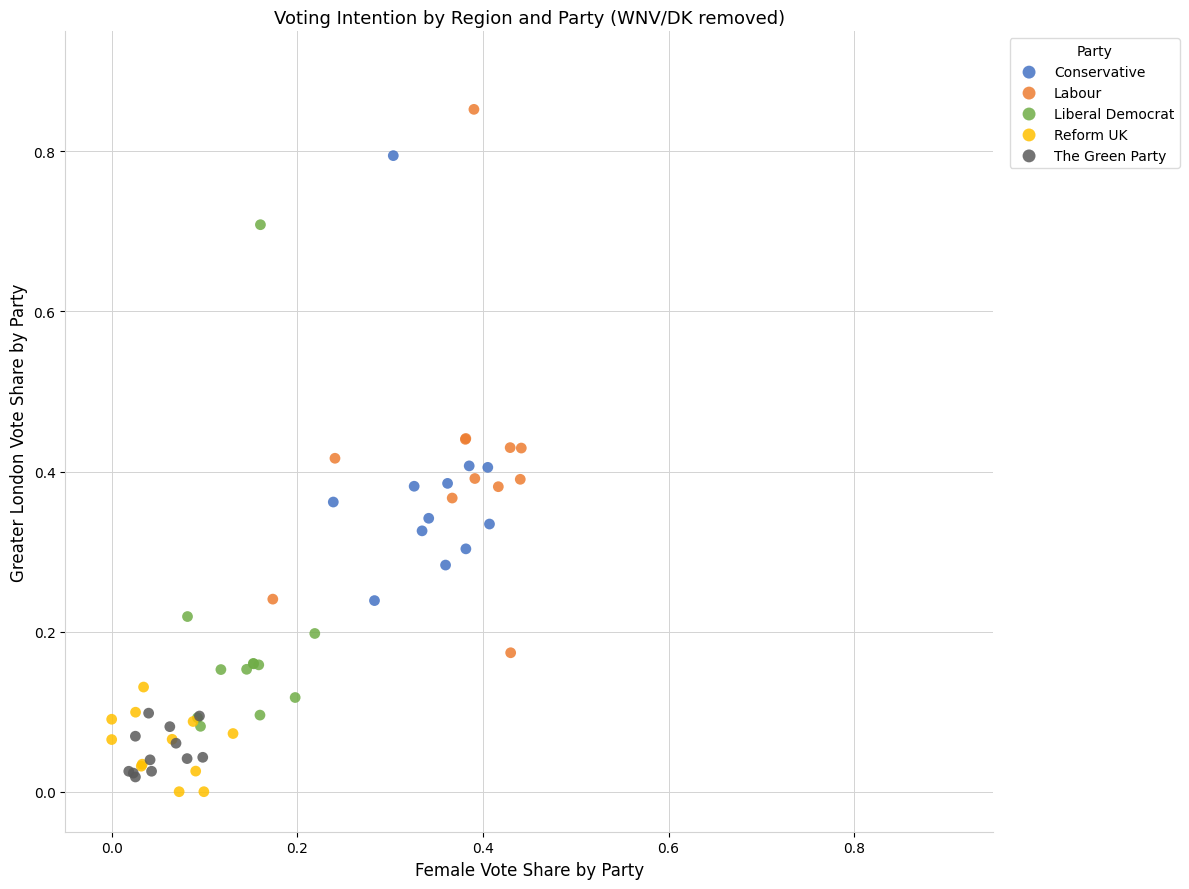

Which series reaches the maximum Y coordinate?

Labour